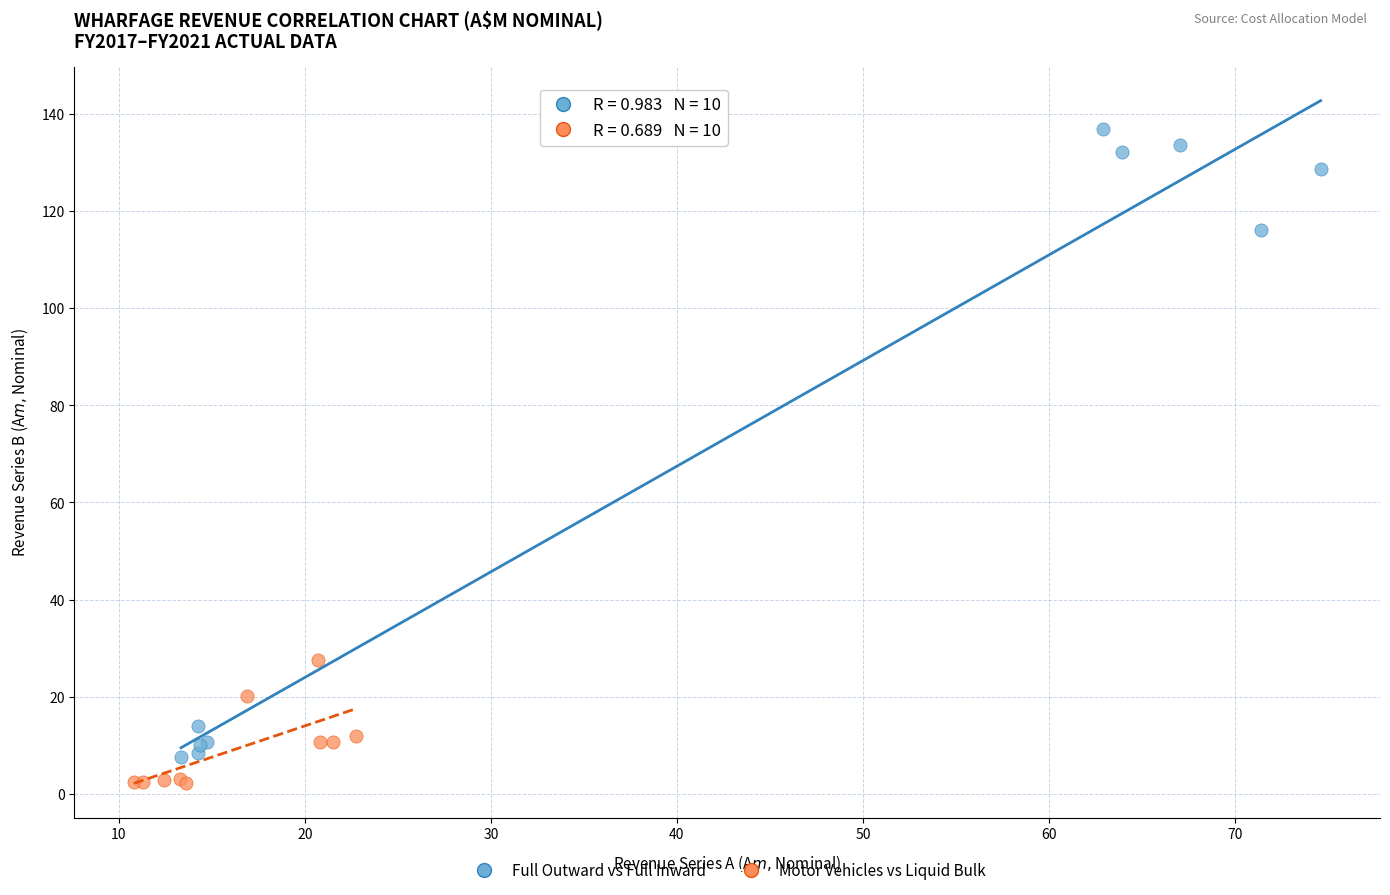

Which series contains the highest Y value?

Full Outward vs Full Inward